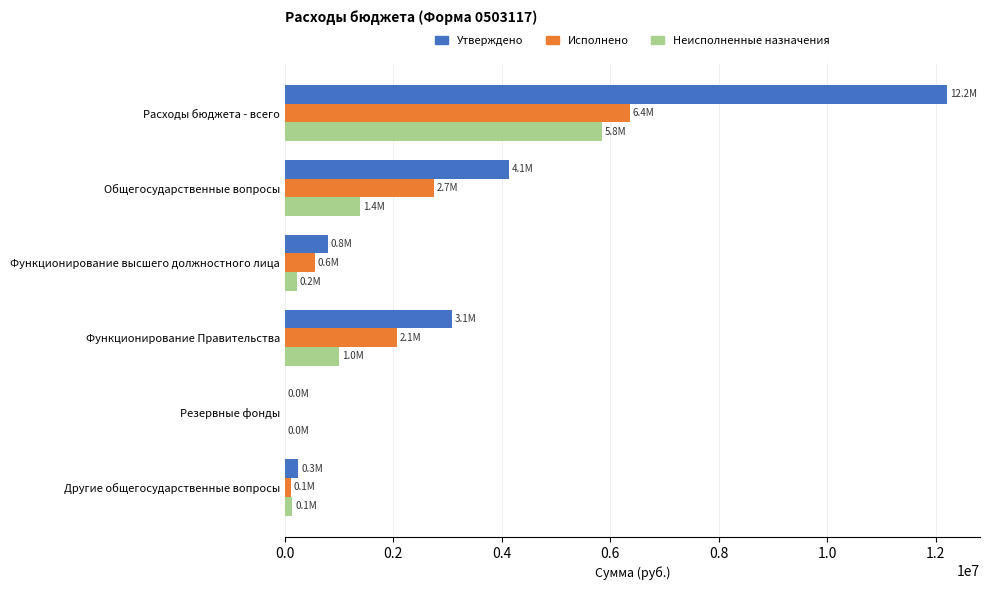

Which series has the largest total across all categories?

Утверждено